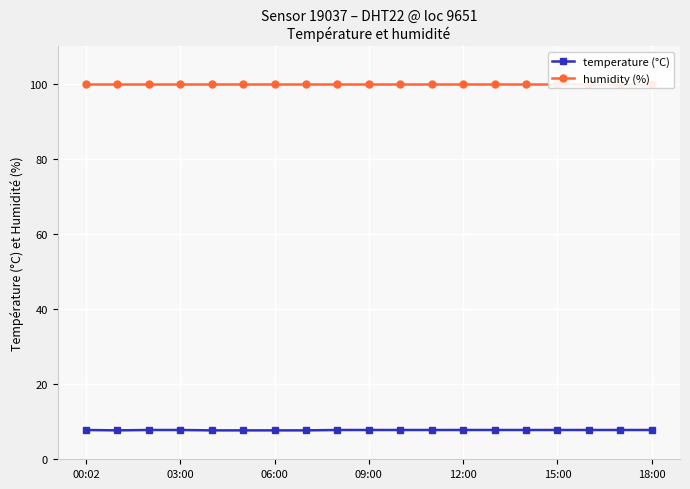

What is the approximate value of temperature (°C) at 00:02?

7.8